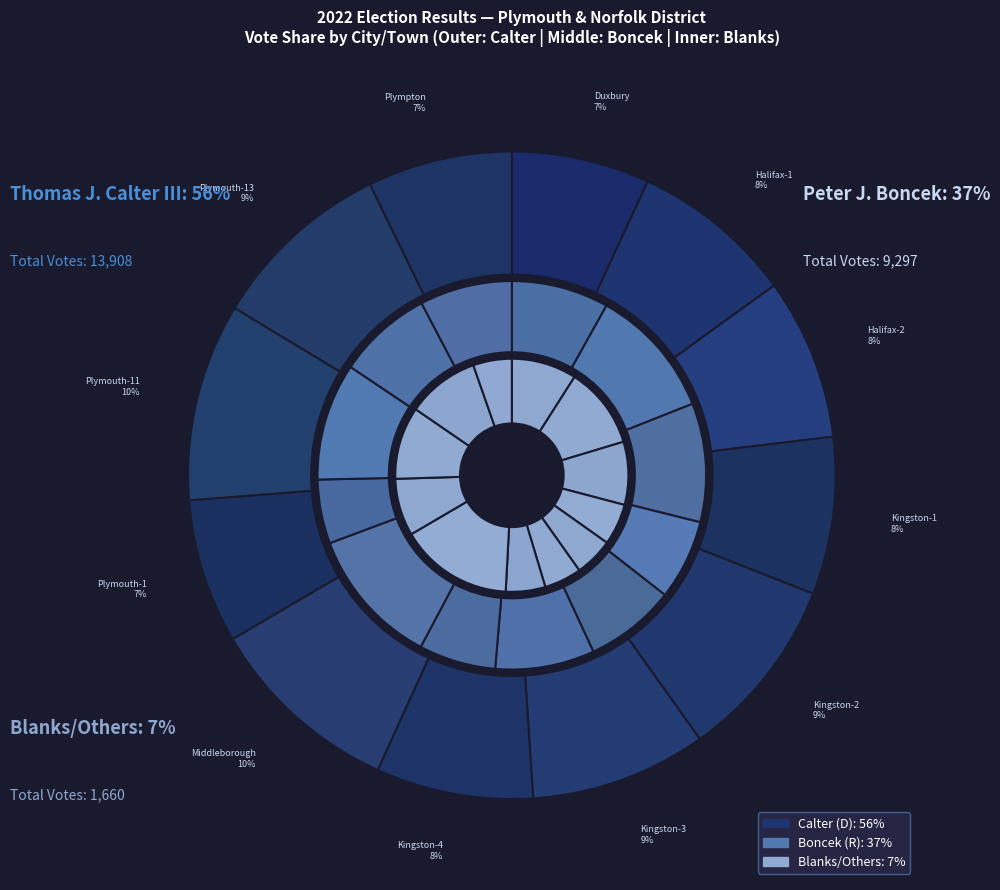

Is Halifax-1 the majority of the pie?

No